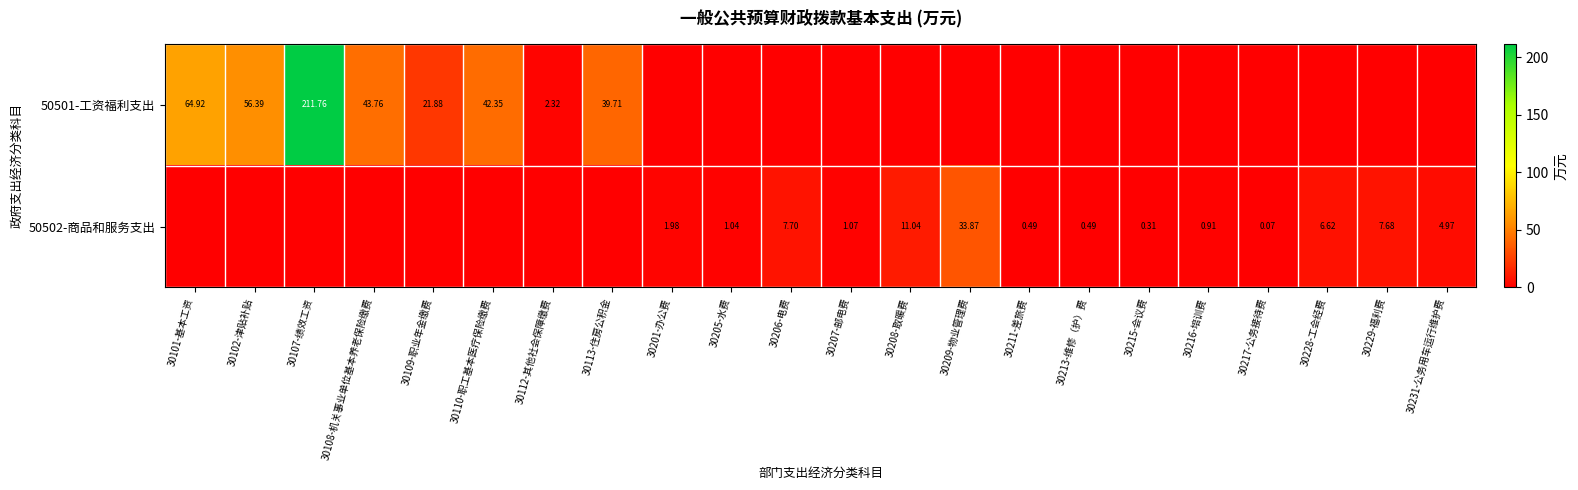

What is the difference between the maximum and minimum values in the 50501-工资福利支出 series?

211.8